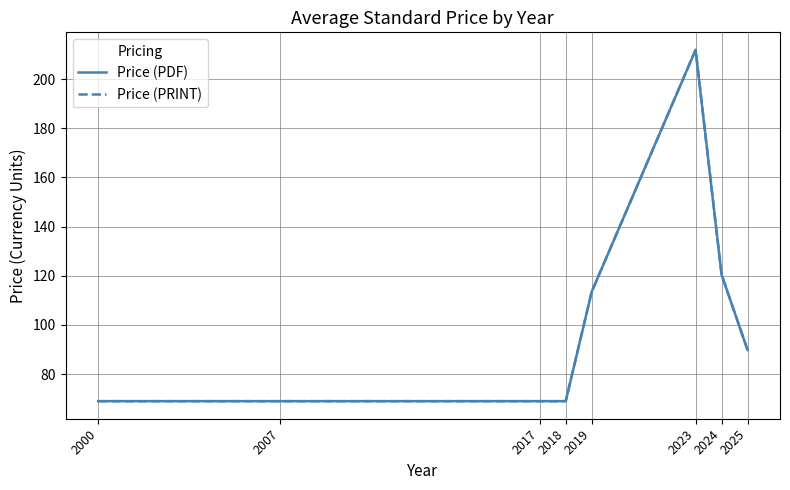

Is this an area chart (filled region under the line)?

No